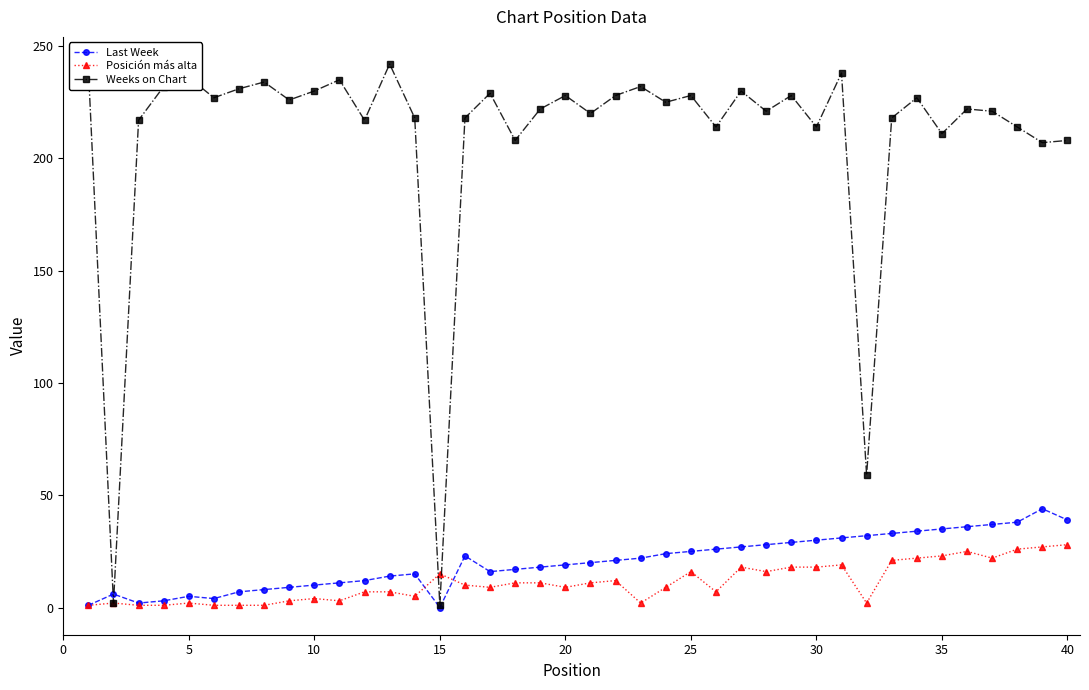

Rank the series by their maximum value, from lowest to highest.

Posición más alta, Last Week, Weeks on Chart